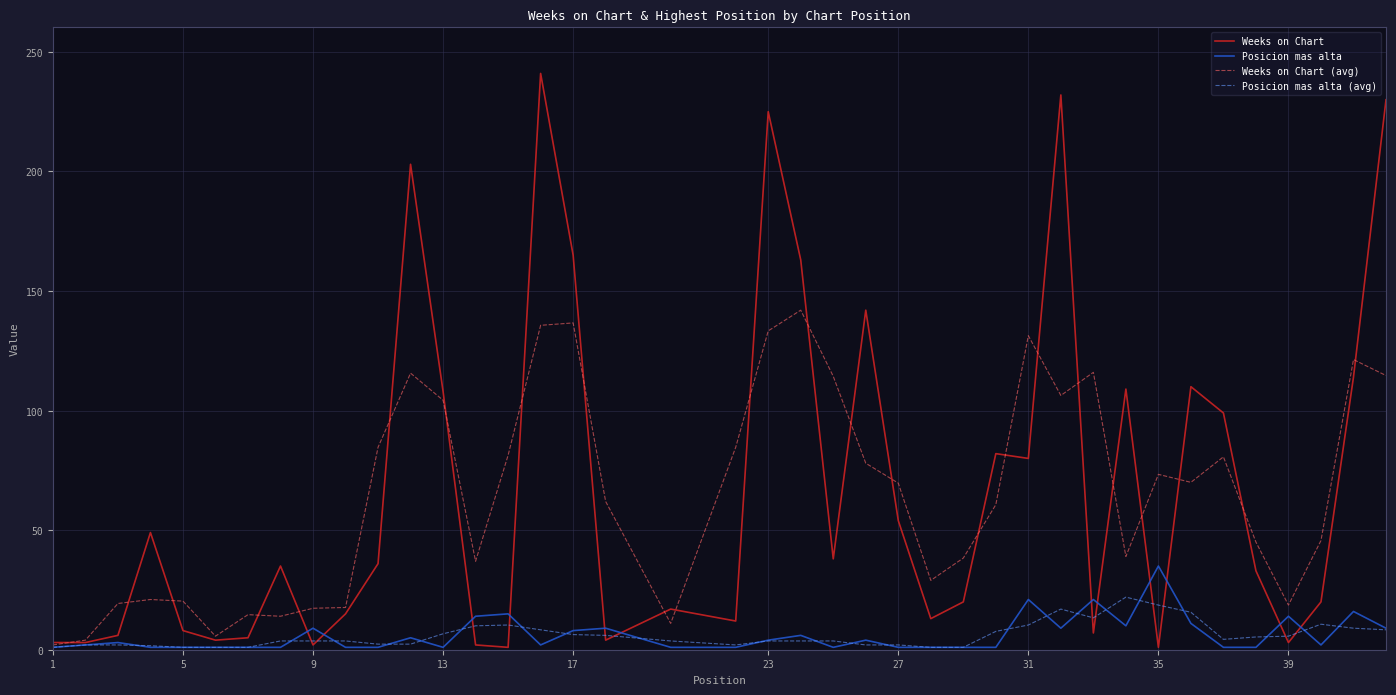

What is the maximum value shown in the chart?

241.0